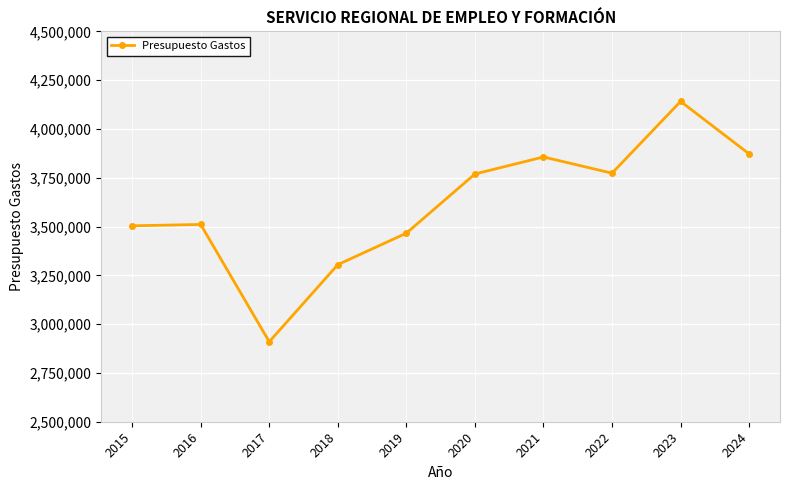

Where is the first local minimum?

2017